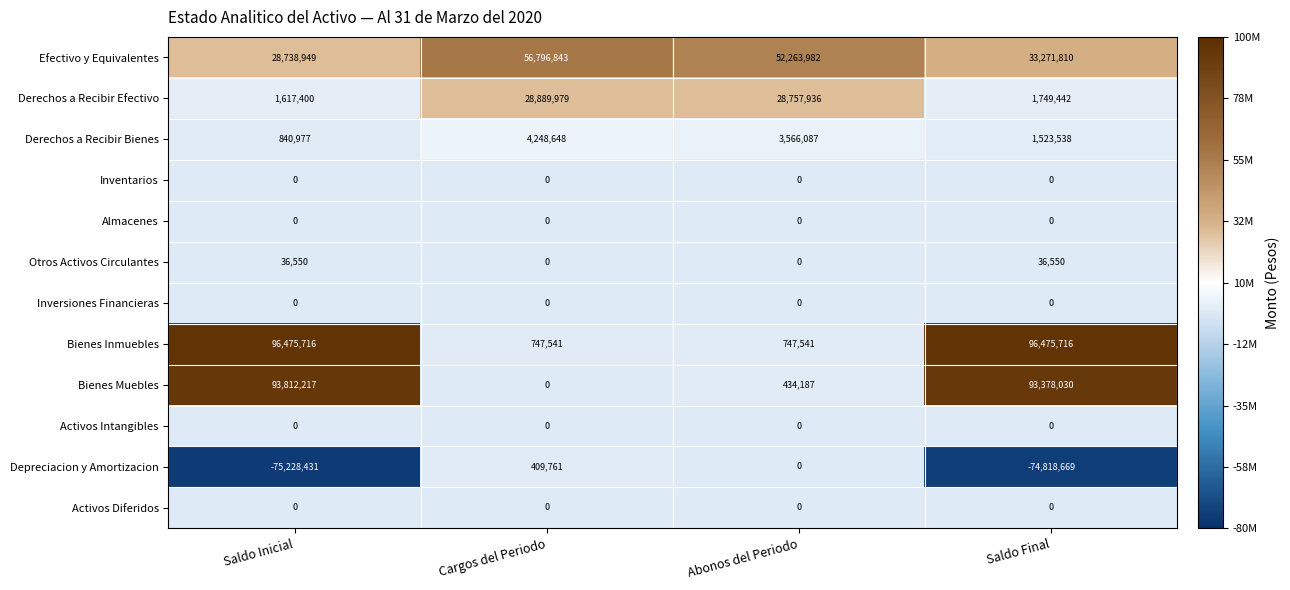

What is the minimum value shown in the chart?

-75228431